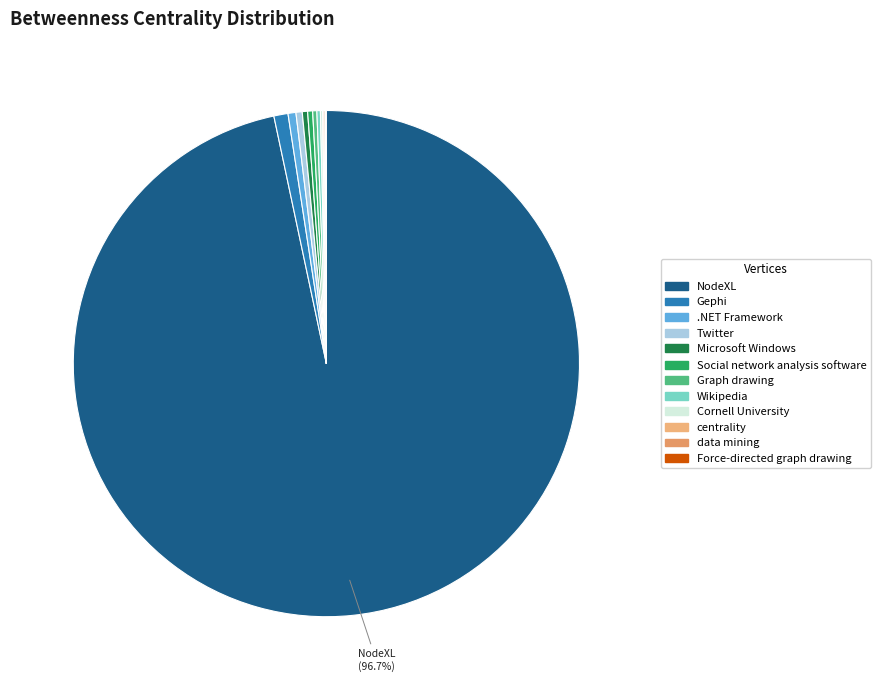

Count the number of slices in the pie.

12